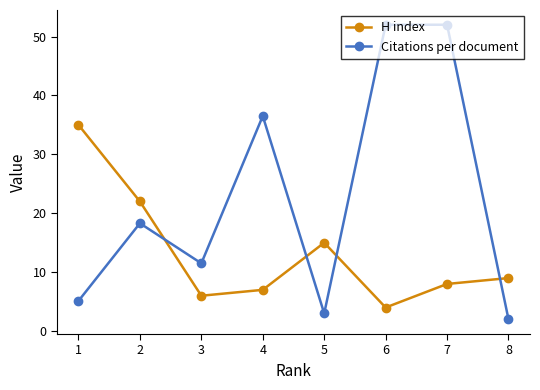

What is the maximum value for Citations per document?

52.0